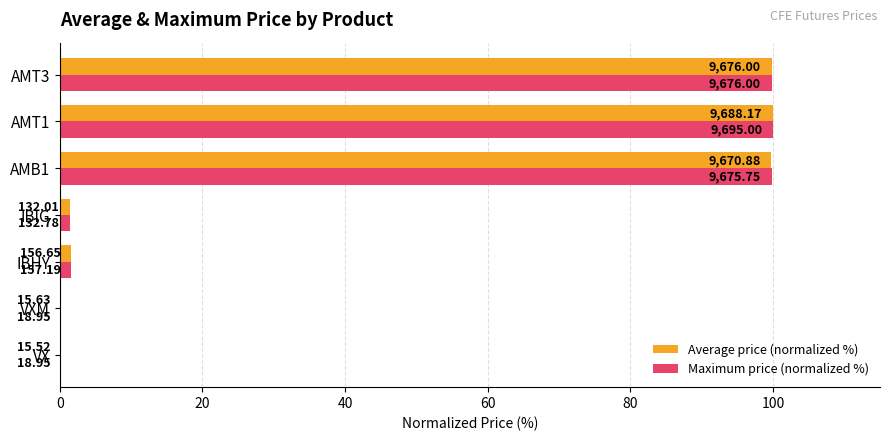

What is the value of the Average price (normalized %) bar at the 2nd from the left?

0.2